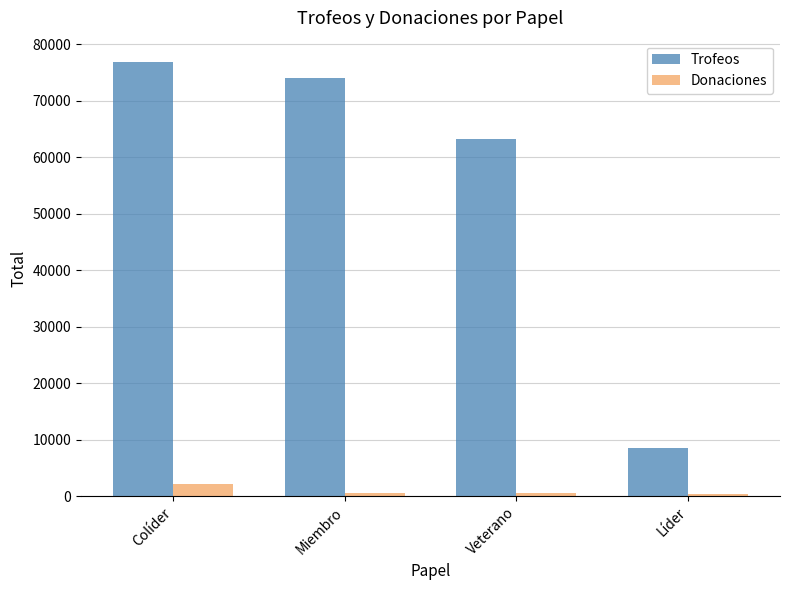

Are the bars grouped side by side (vs. stacked)?

Yes